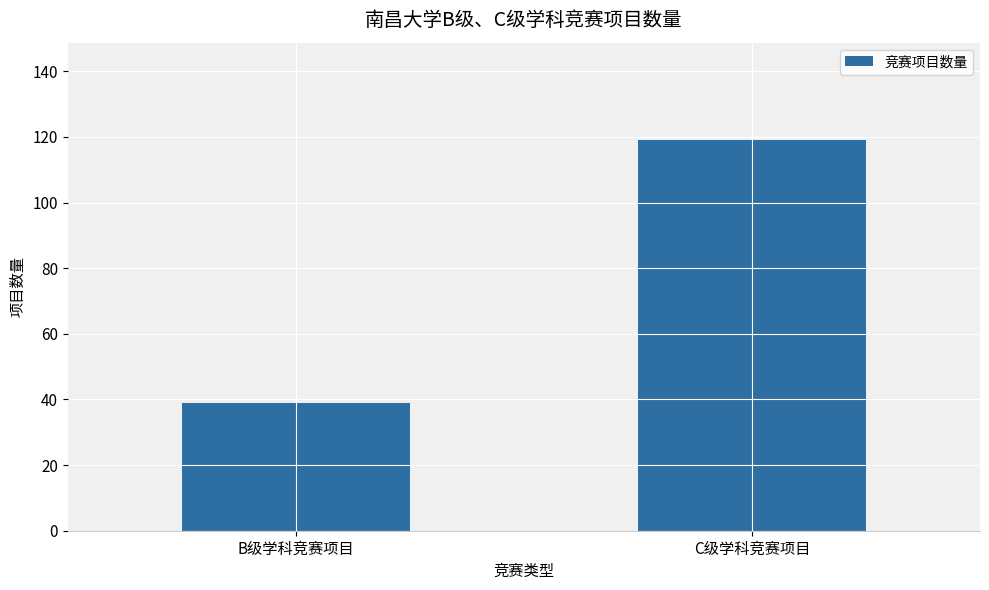

How many data points are less than 119?

1